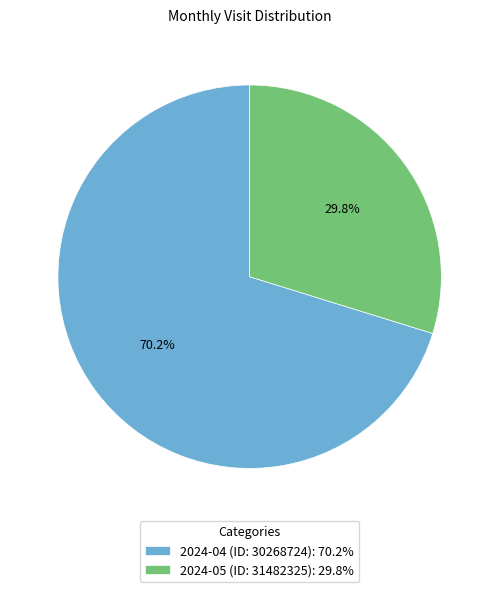

Which slice is the smallest?

2024-05 (ID: 31482325)